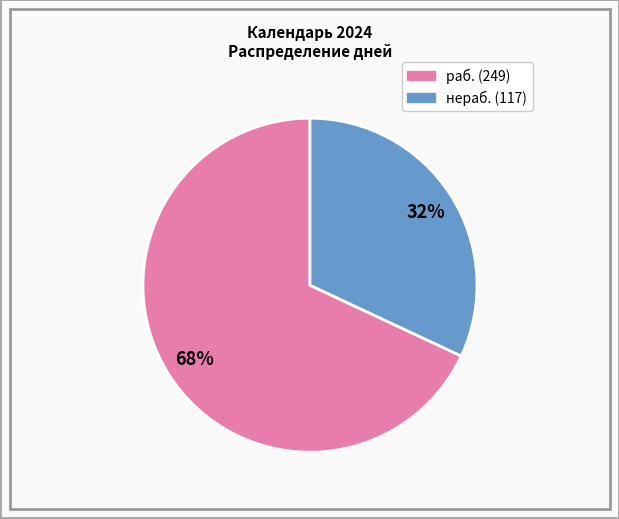

Is there a majority slice in this chart?

Yes